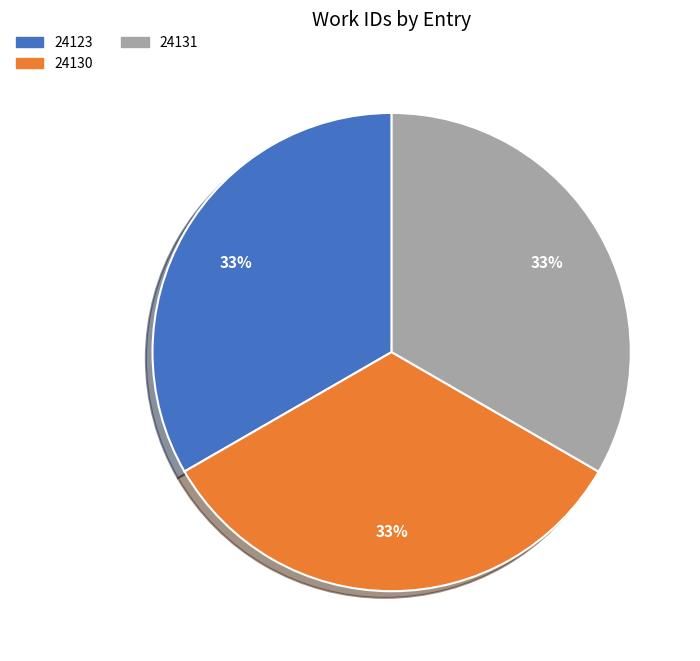

To the nearest percent, what portion does 24130 represent?

33%